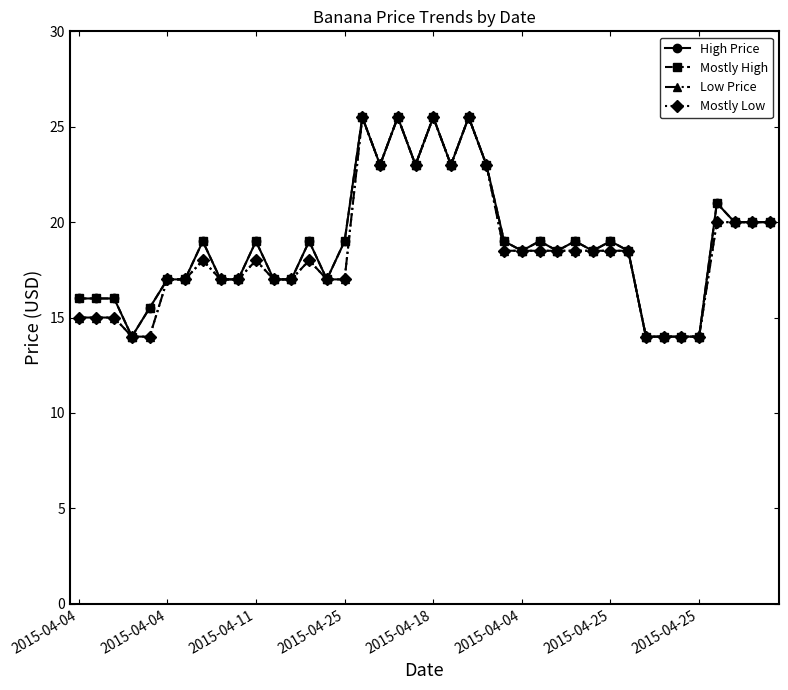

Which category has the lowest value across all series?

2015-04-25